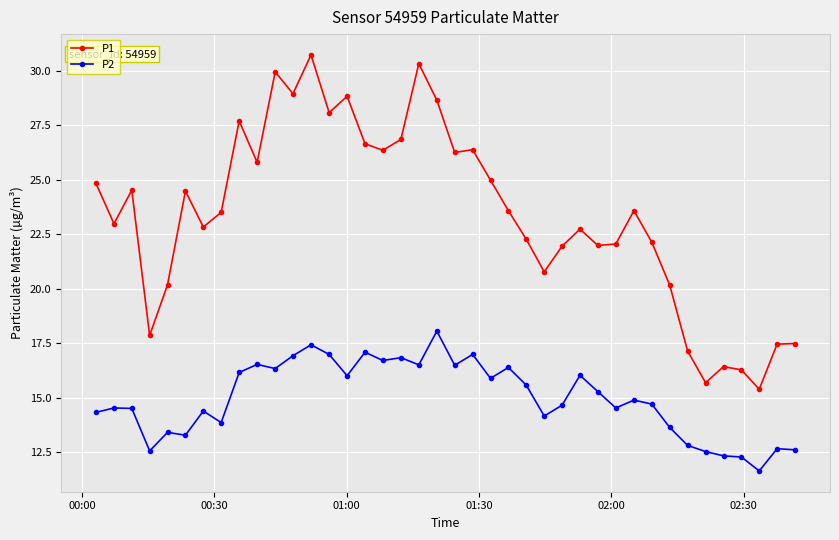

List the series in order of their overall mean, highest first.

P1, P2